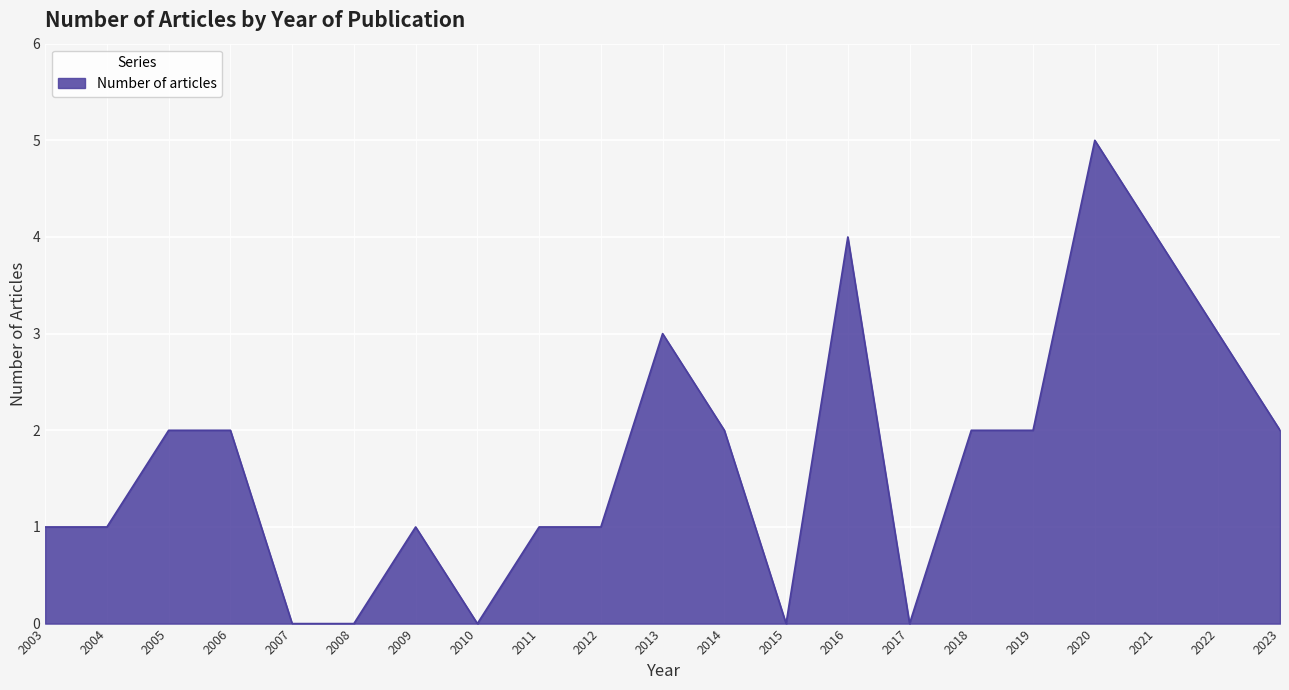

What is the difference between the second highest and second lowest values?

4